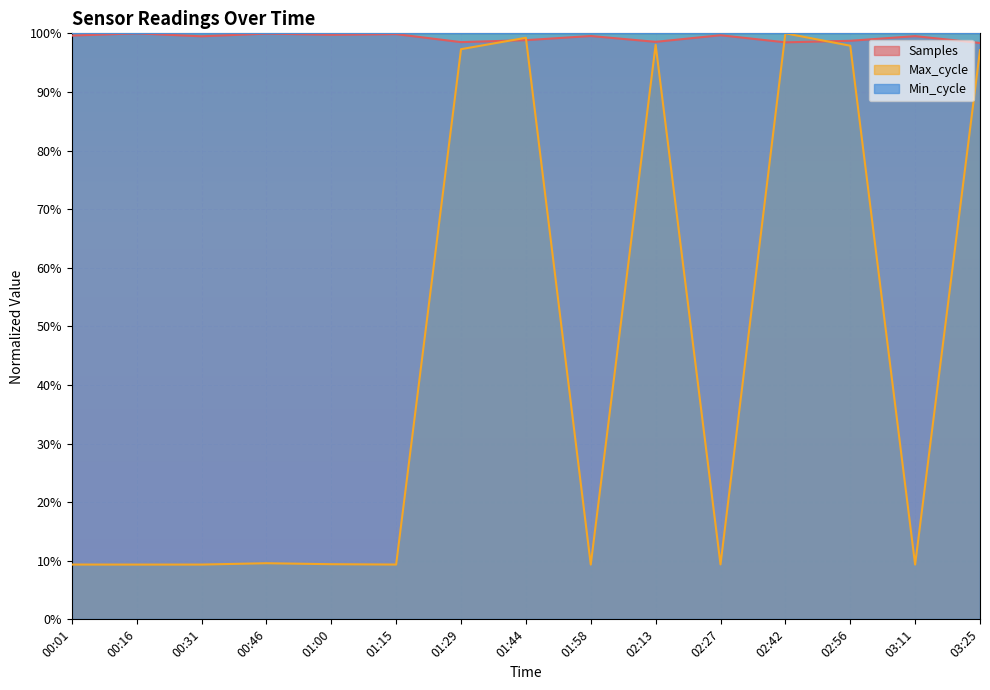

What are all the series names shown in the legend?

Samples, Max_cycle, Min_cycle